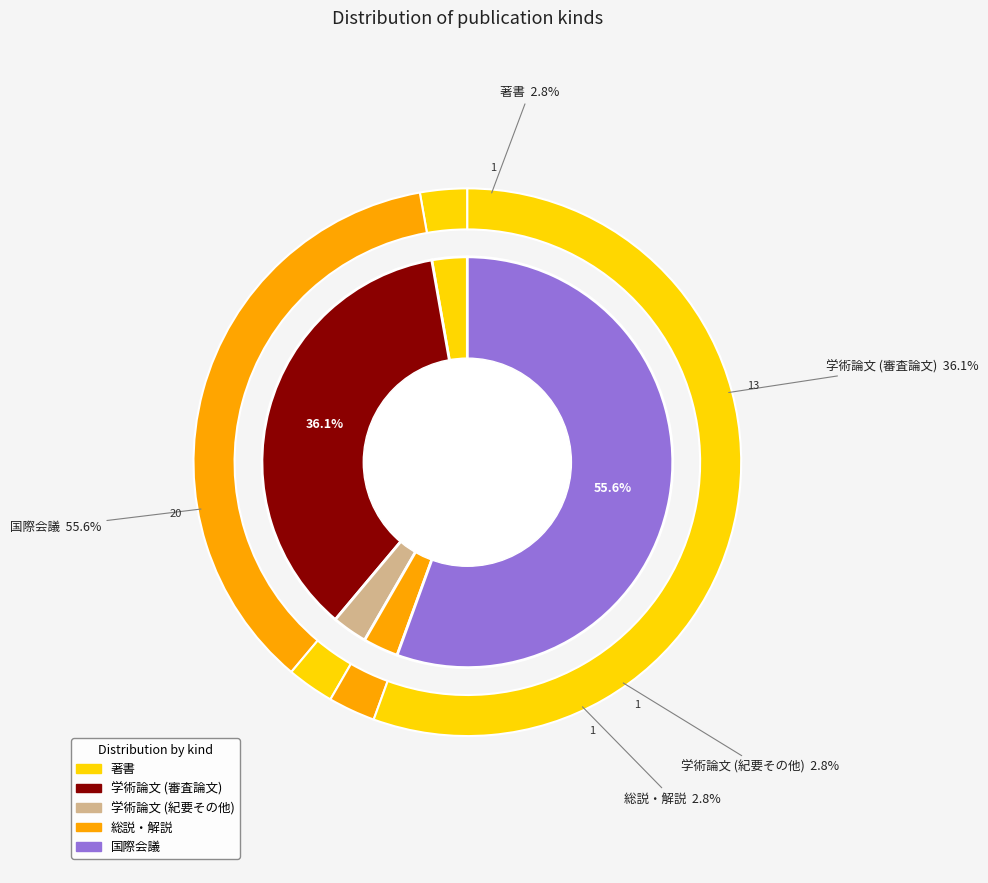

What percentage do 総説・解説 and 学術論文 (紀要その他) together represent?

5.6%